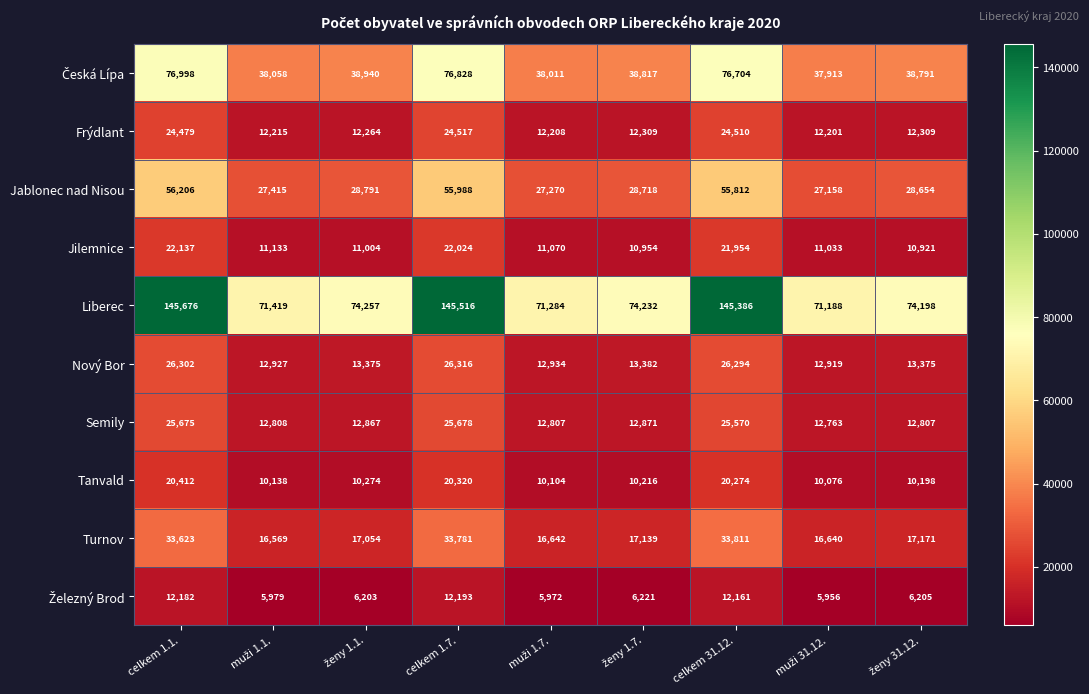

What is the total value across all series at celkem 1.1.?

443690